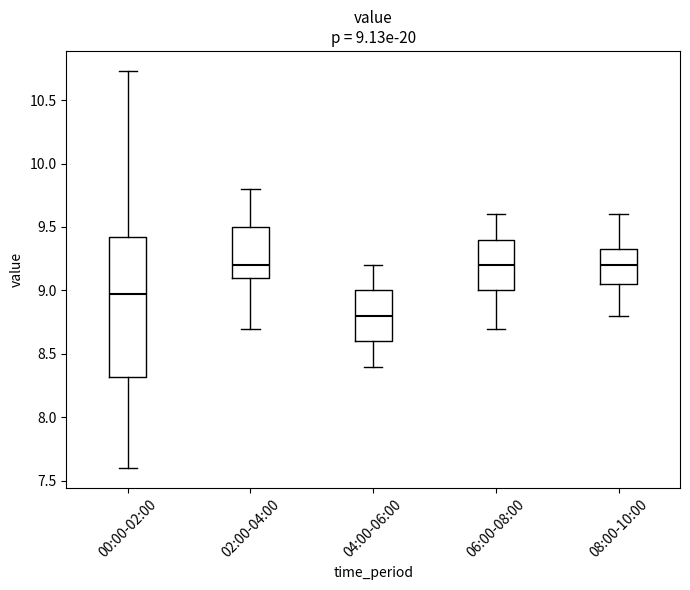

Which box is the tallest, from its lower edge to its upper edge?

00:00-02:00